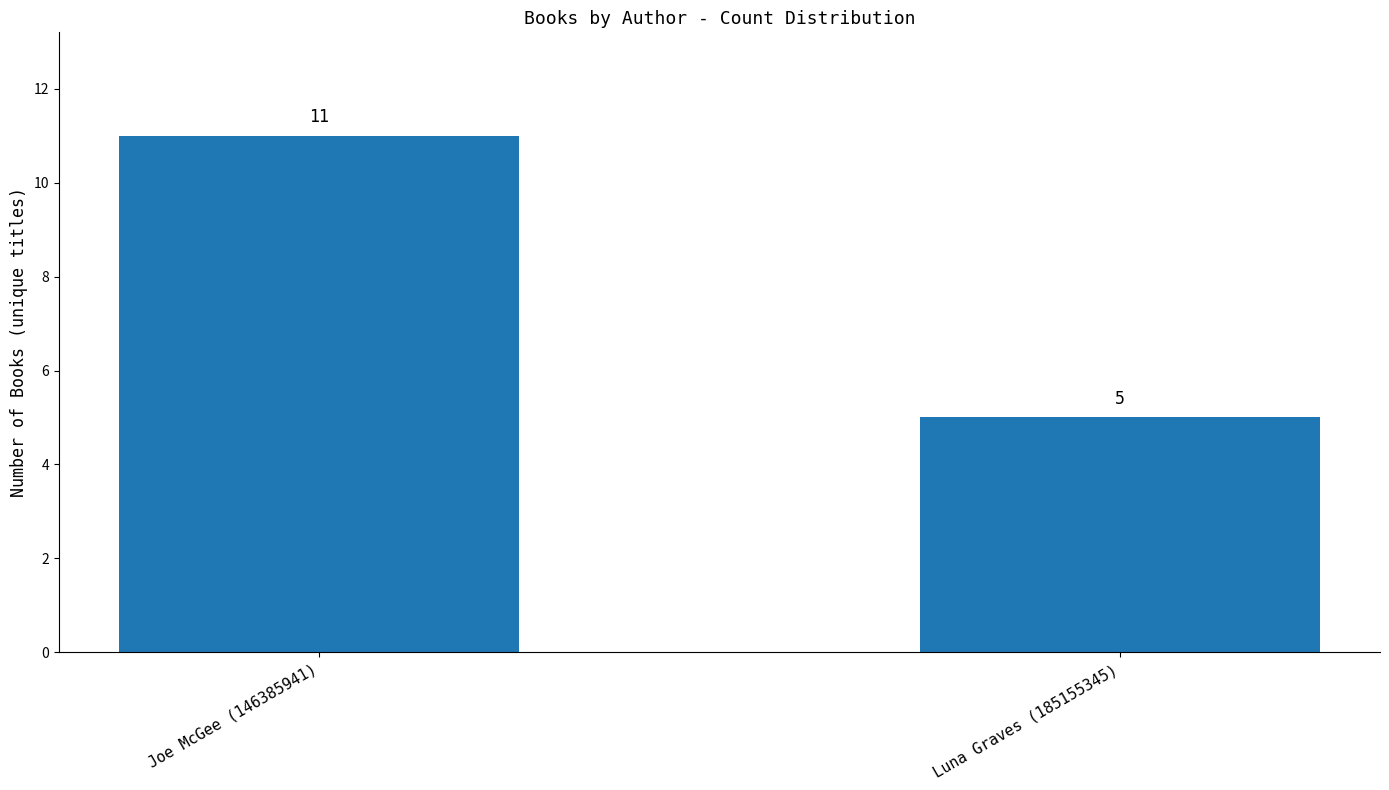

How many values are below 11?

1